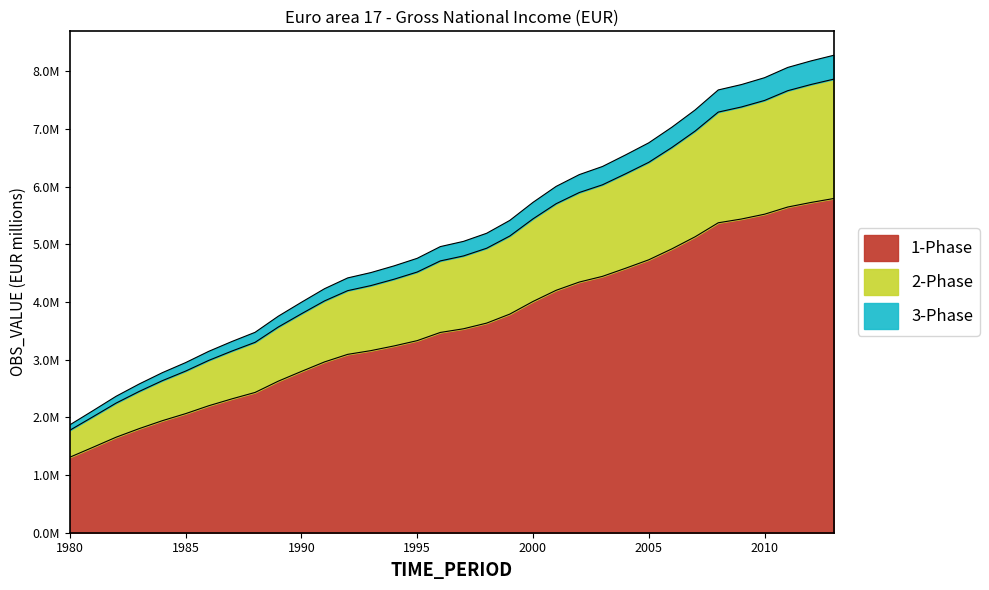

Does the chart have visible grid lines?

No